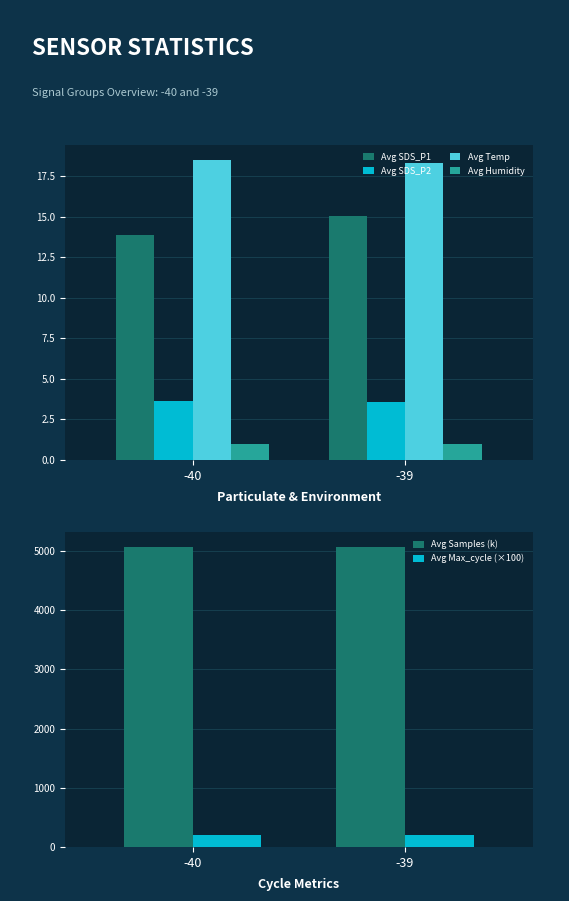

What is the sum of the Avg Samples (k) values at -39 and -40?

10136.7